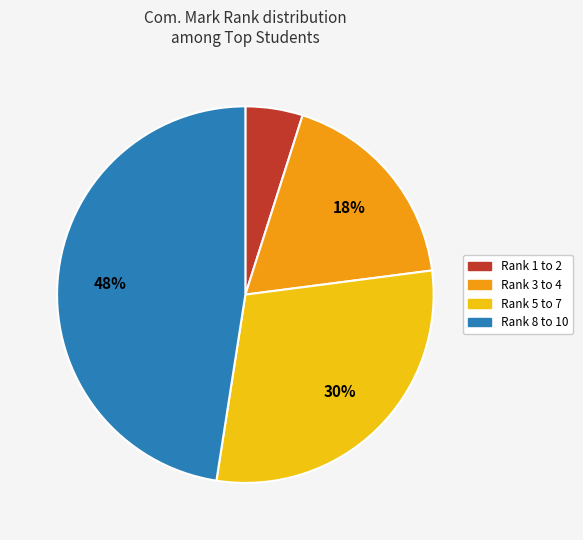

Which category has the smallest portion of the pie?

Rank 1 to 2